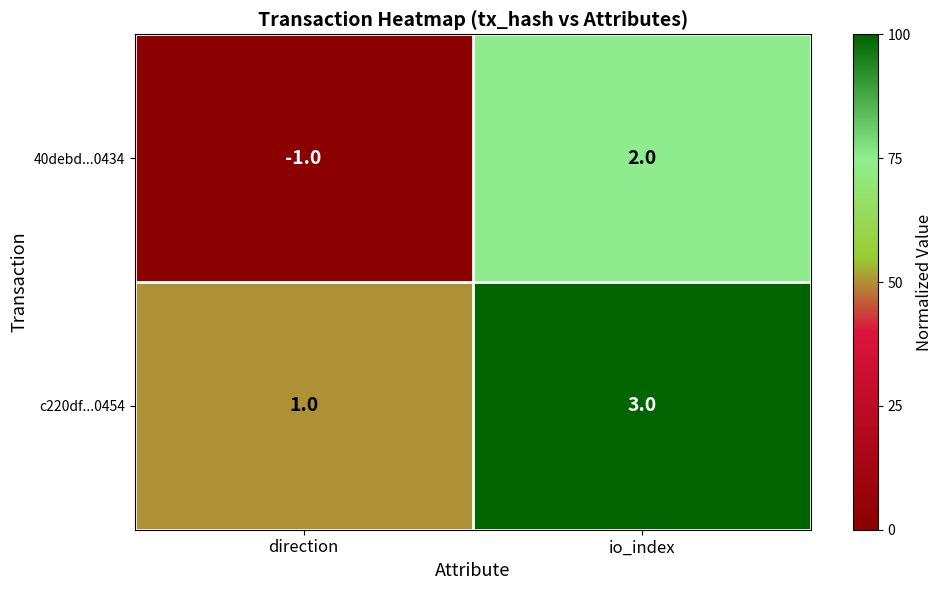

How many data points does each series have?

2